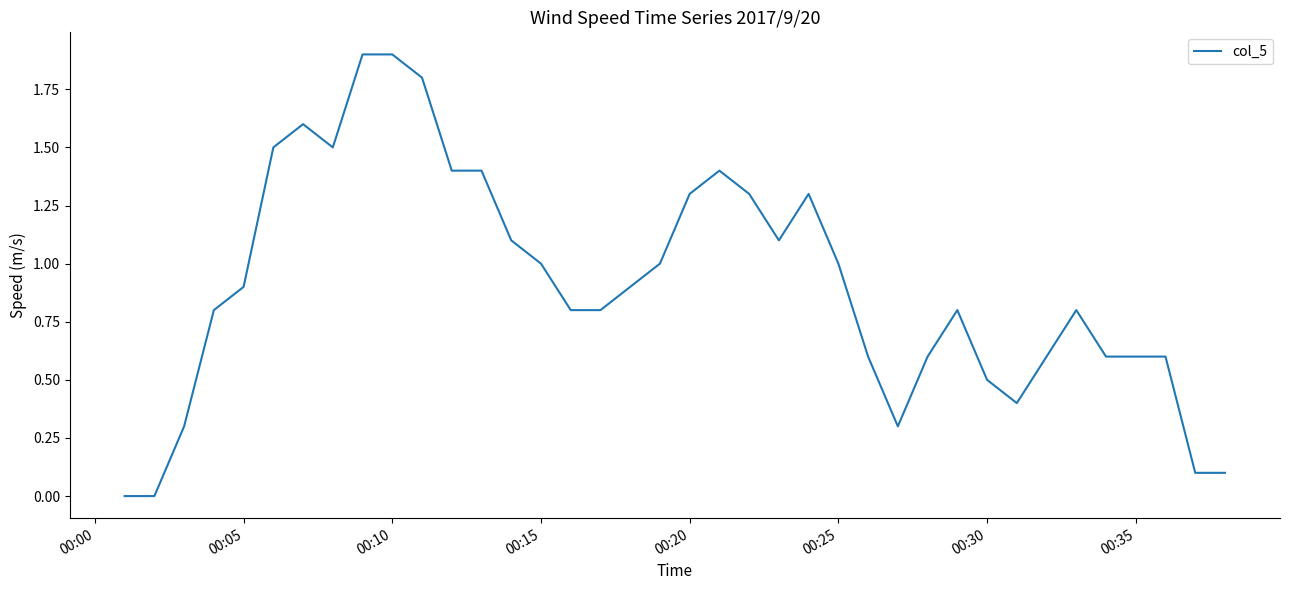

What is the greatest value displayed?

1.9